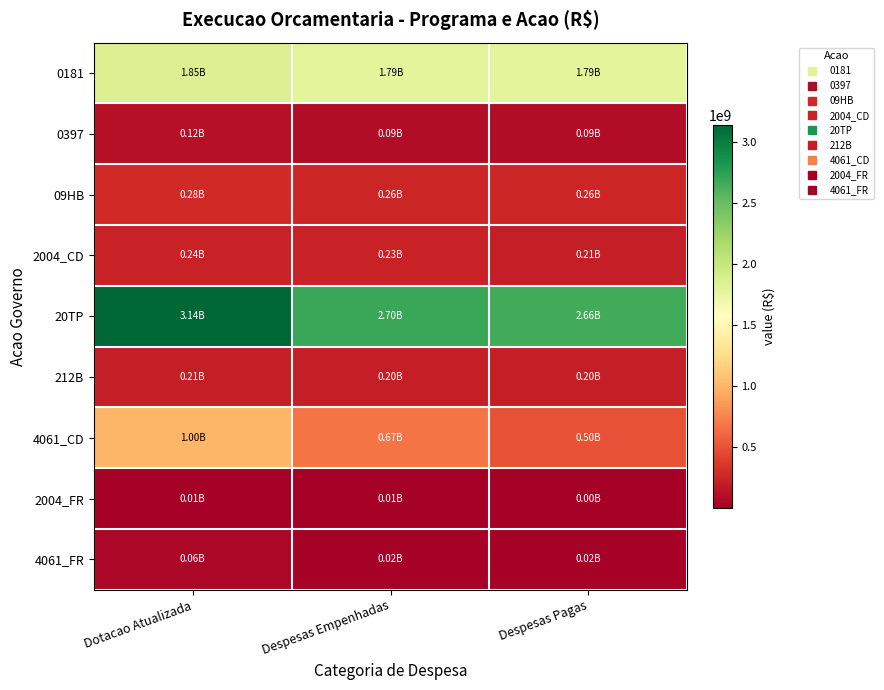

Between Dotacao Atualizada and Despesas Empenhadas, which series saw the biggest shift?

20TP